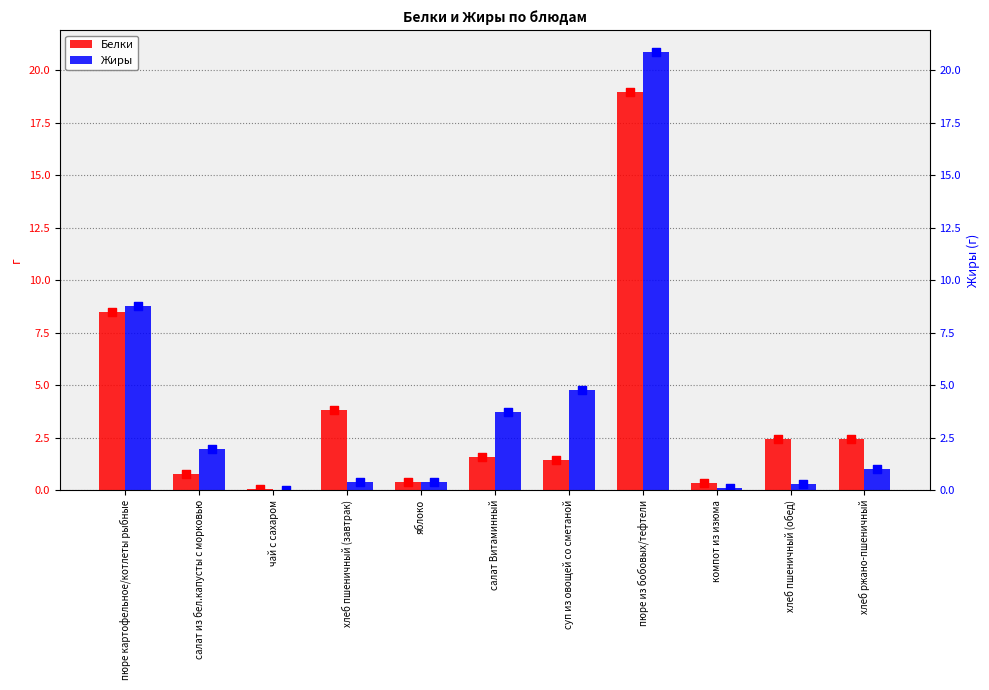

Which series has the largest total across all categories?

Жиры